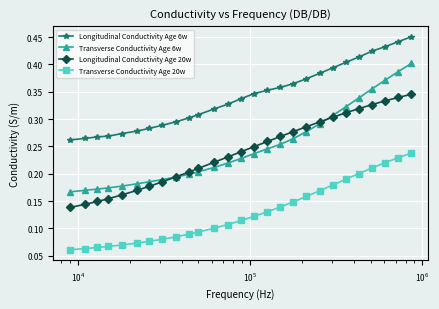

How many Transverse Conductivity Age 6w values are between 0 and 1?

27